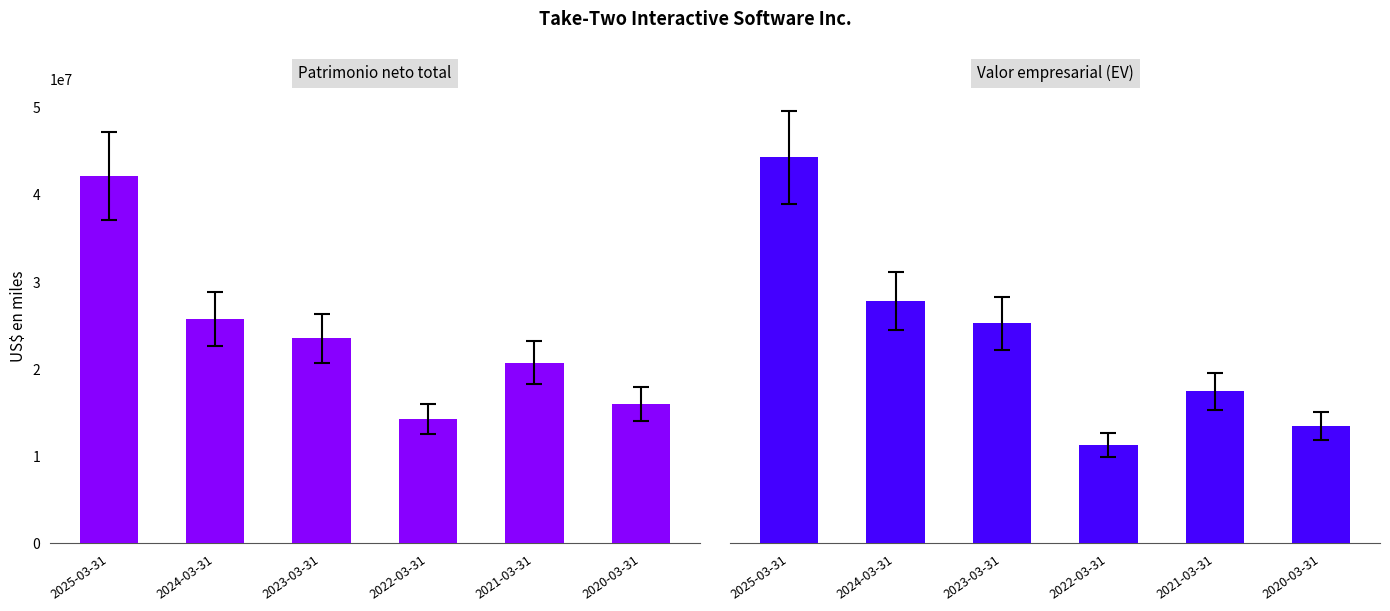

How many values in the Patrimonio neto total series are below 23533981?

3